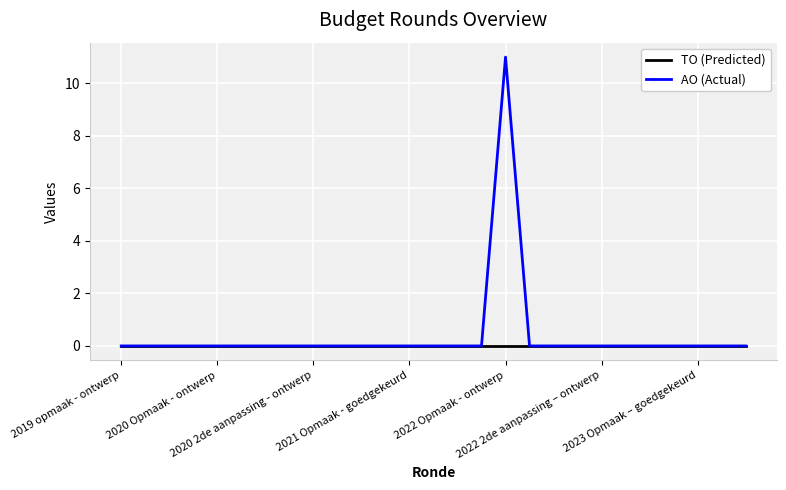

Does the chart display data point markers on the line(s)?

No